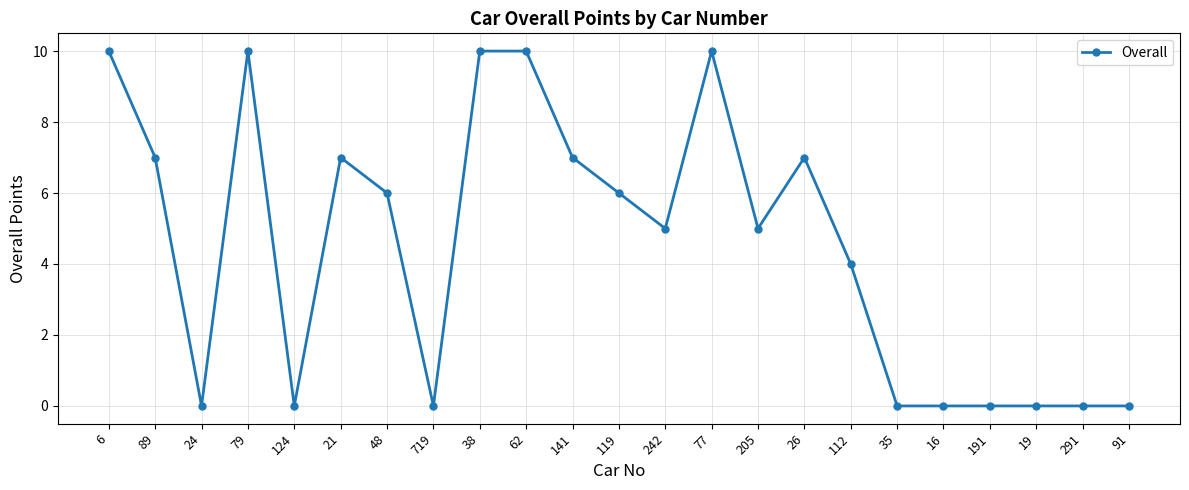

What is the sum of the values at 26 and 242?

12